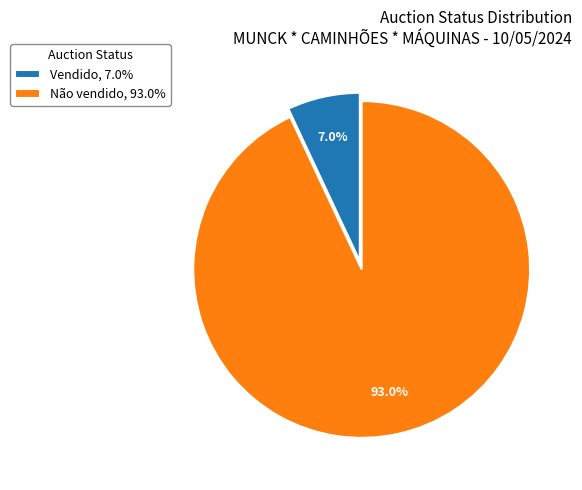

To the nearest percent, what is the combined percentage of Vendido and Não vendido?

100%